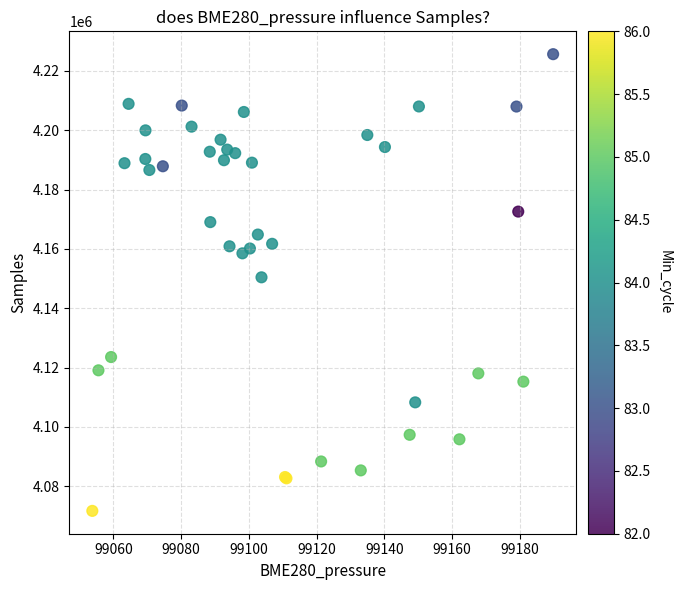

What Y value in the scatter plot is closest to 4148669?

4150427